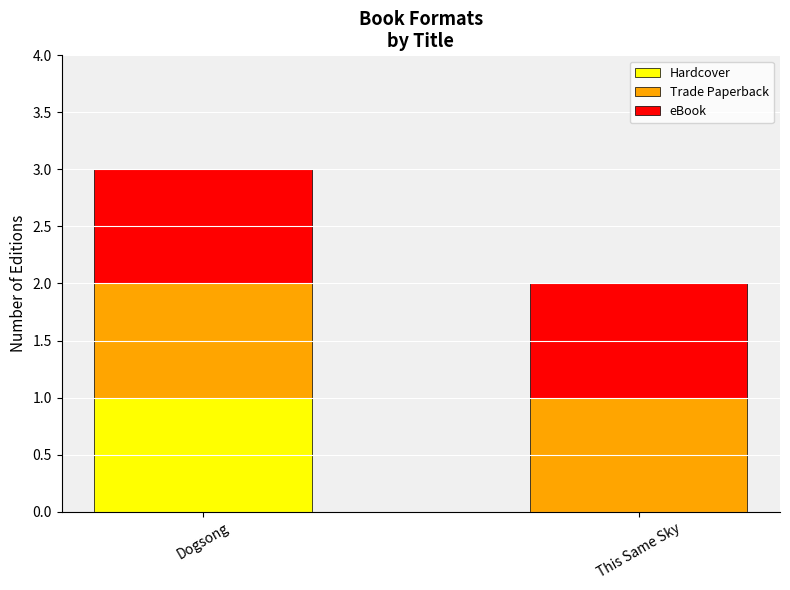

What is the total value across all series at Dogsong?

3